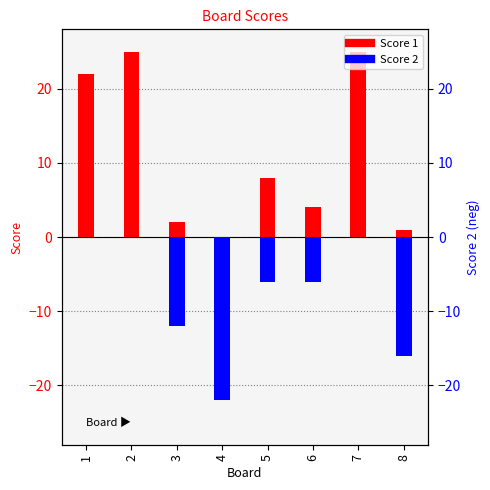

At which category does the chart reach its peak across all series?

2